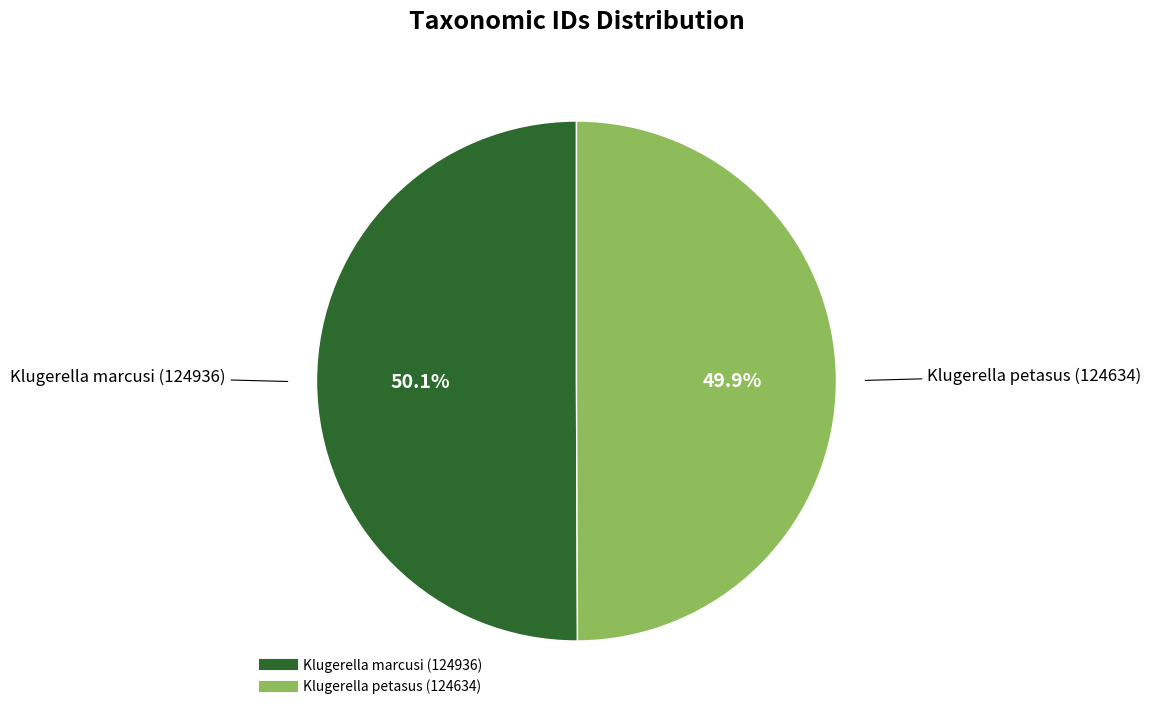

To the nearest percent, what portion does Klugerella marcusi (124936) represent?

50%